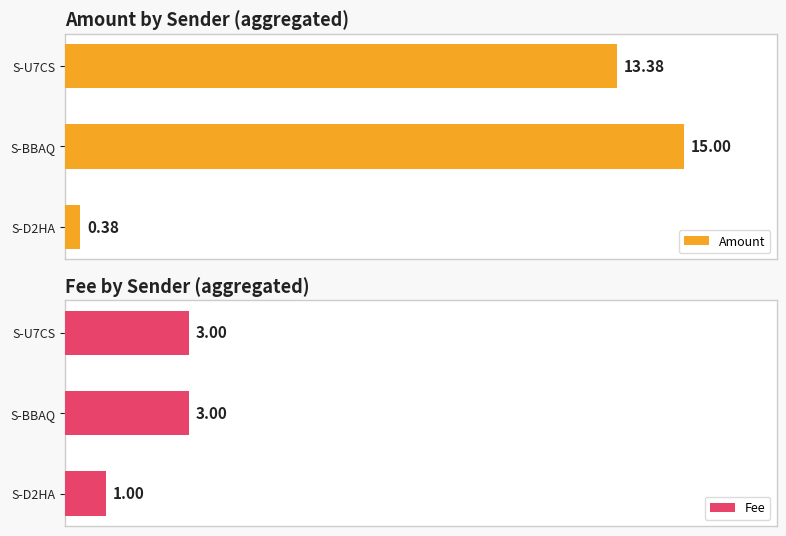

How many data points in Amount are above 13?

2